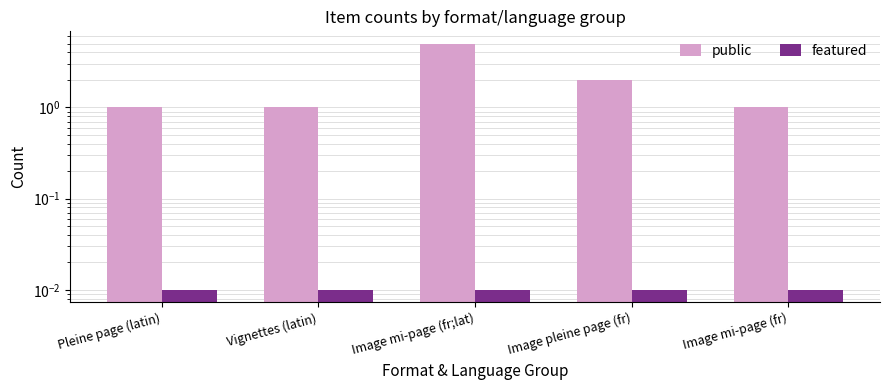

Count the number of categories in the chart.

5